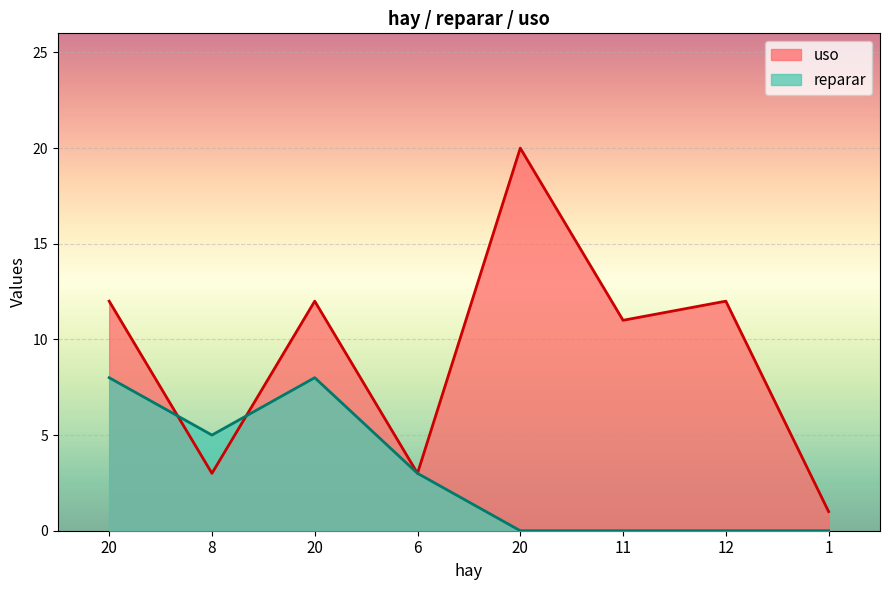

Which series has the largest total across all categories?

uso